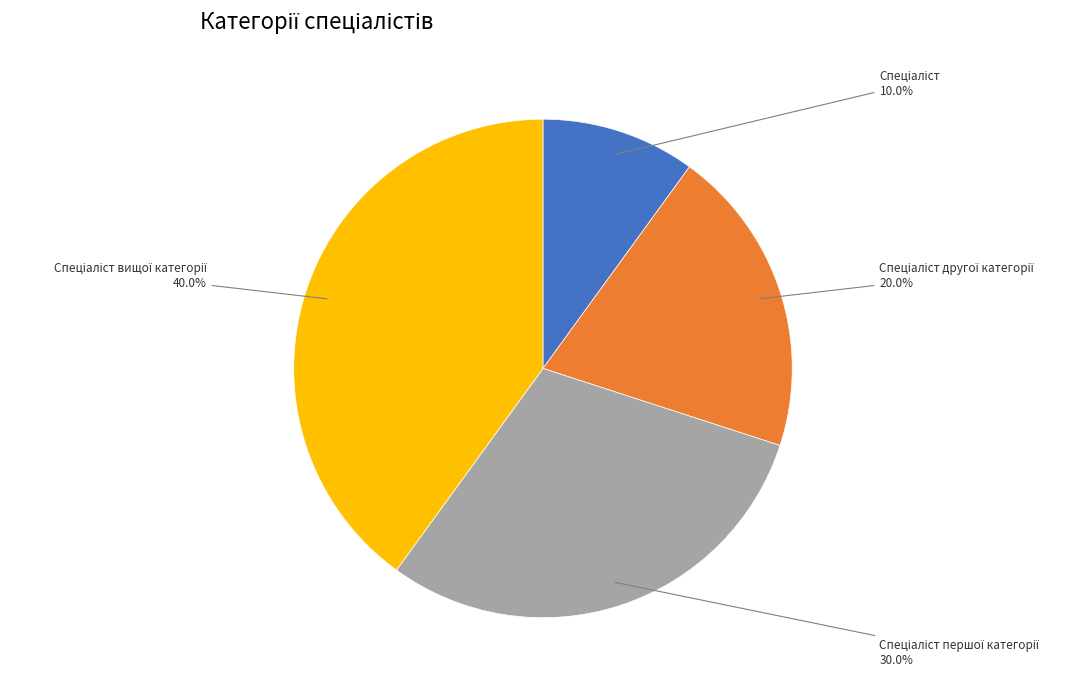

Is there any slice that represents more than half of the pie?

No